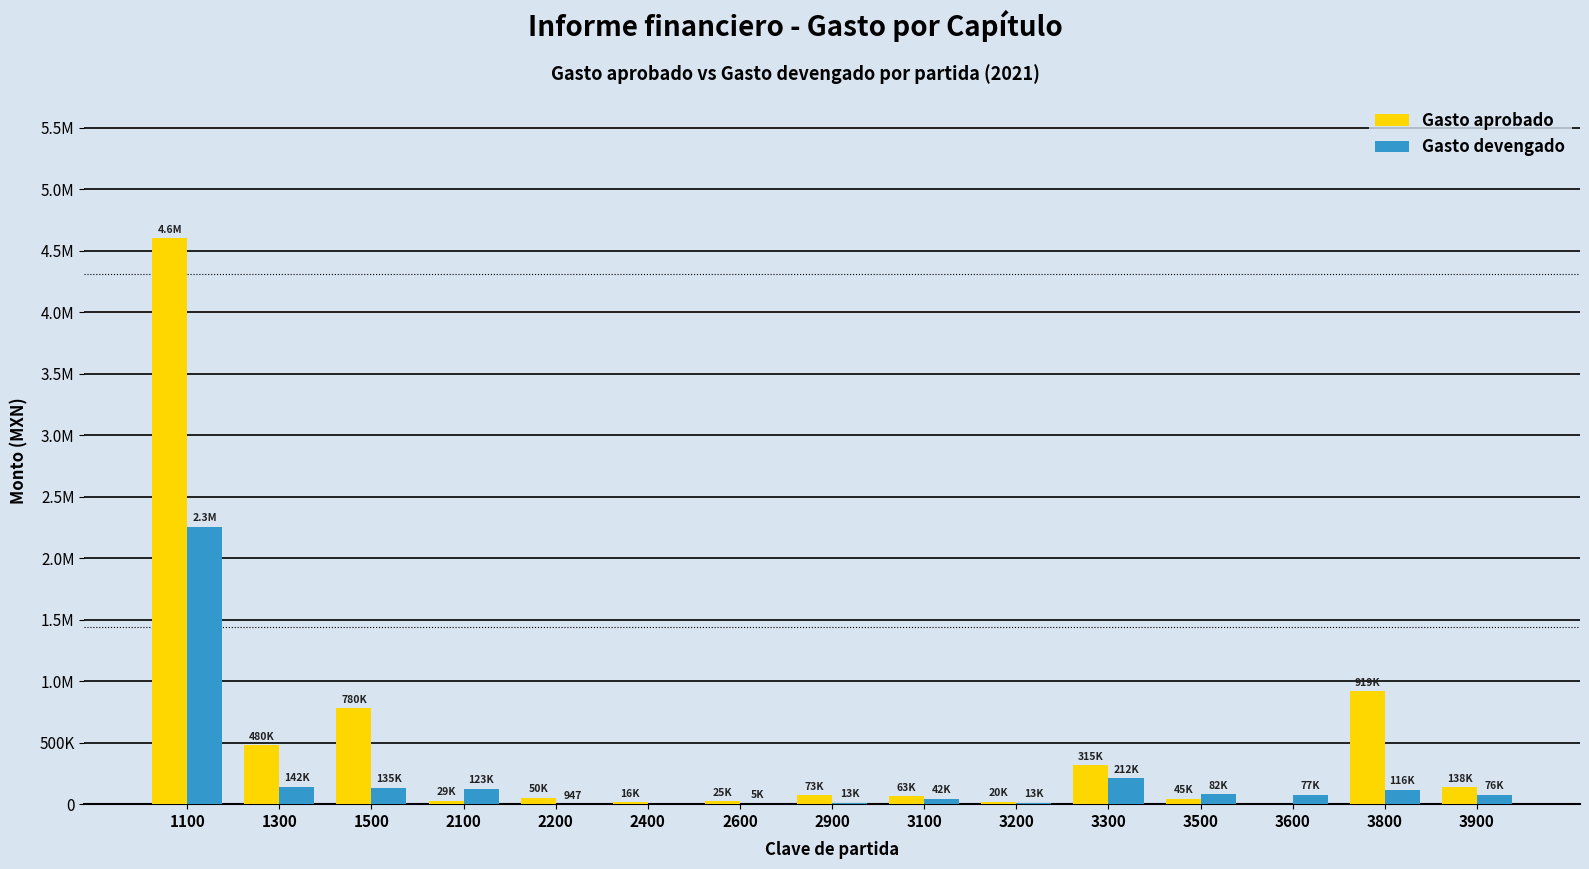

What is the difference between the second highest and second lowest values in the Gasto aprobado series?

903200